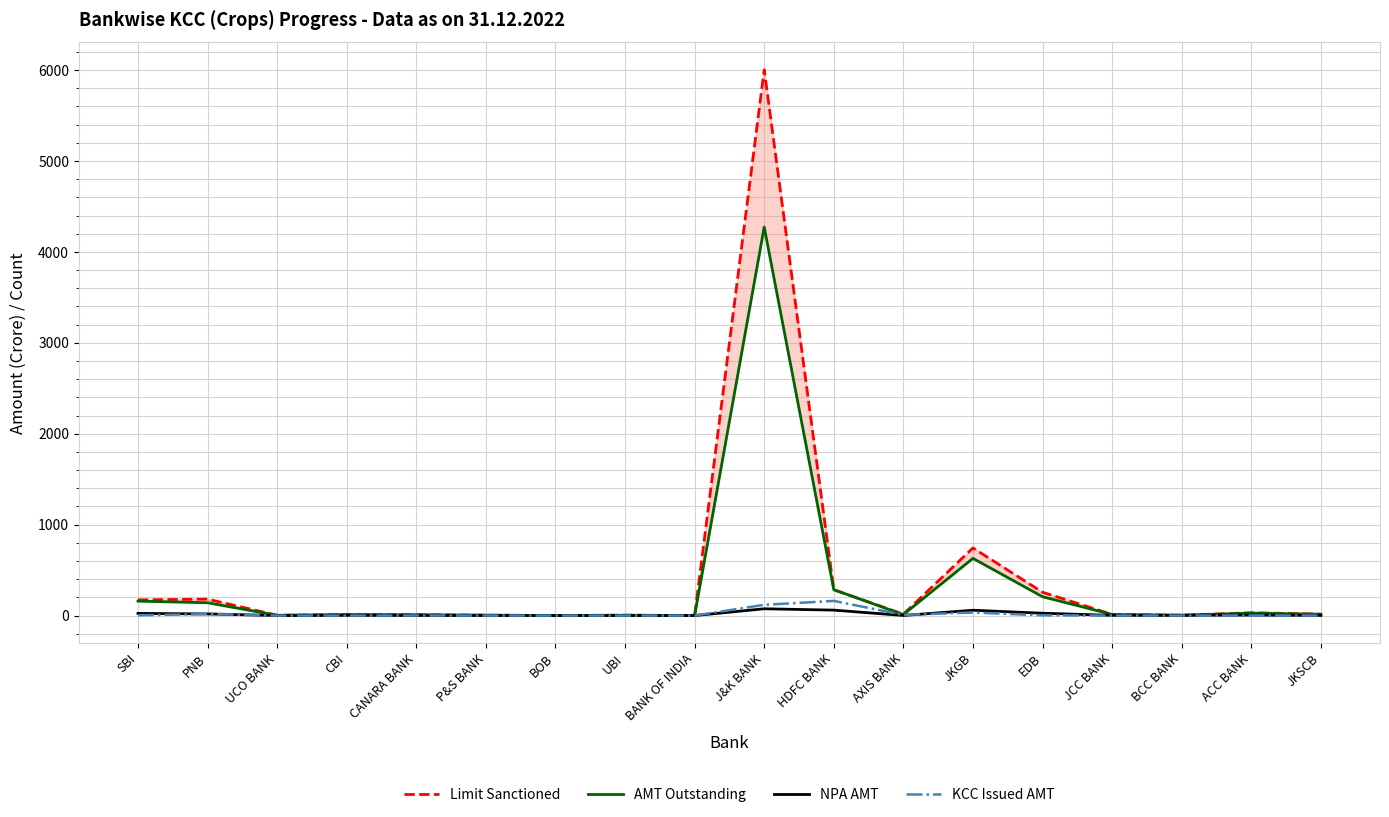

At which category is the sum across all series the highest?

J&K BANK